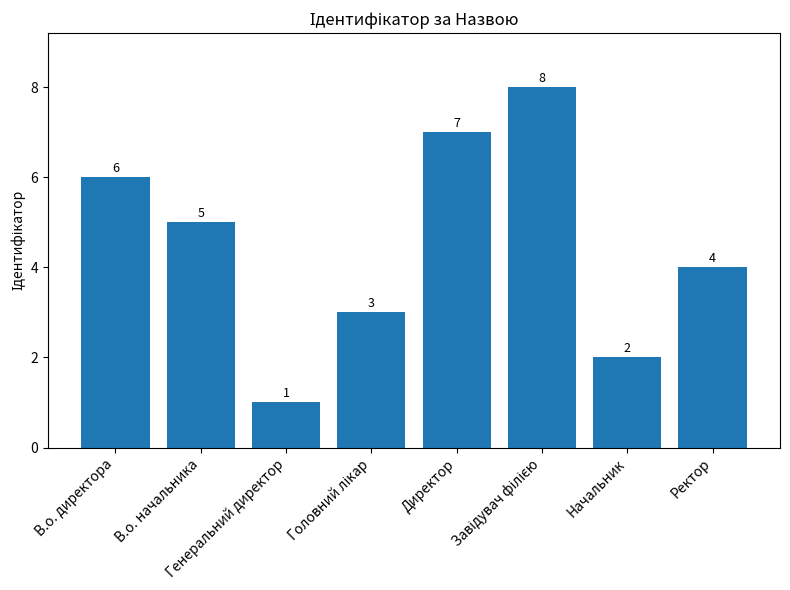

What is the difference between the second highest and second lowest values?

5